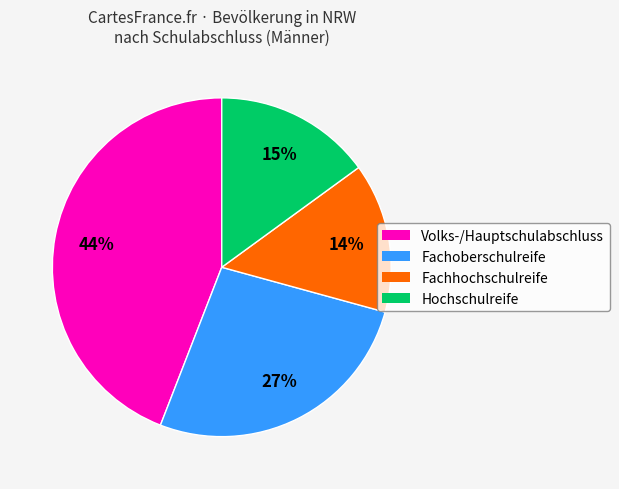

To the nearest percent, what is the difference between the largest and smallest slice percentages?

30%